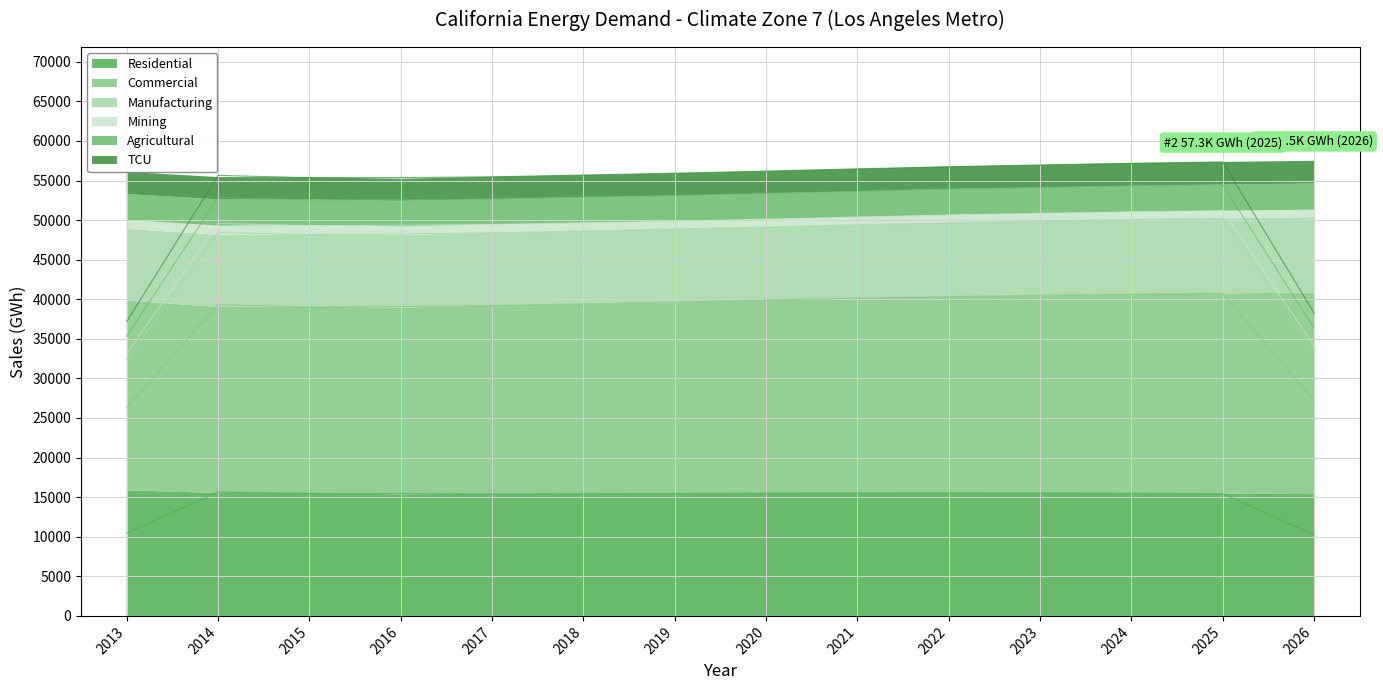

At which category does the chart reach its minimum across all series?

2026